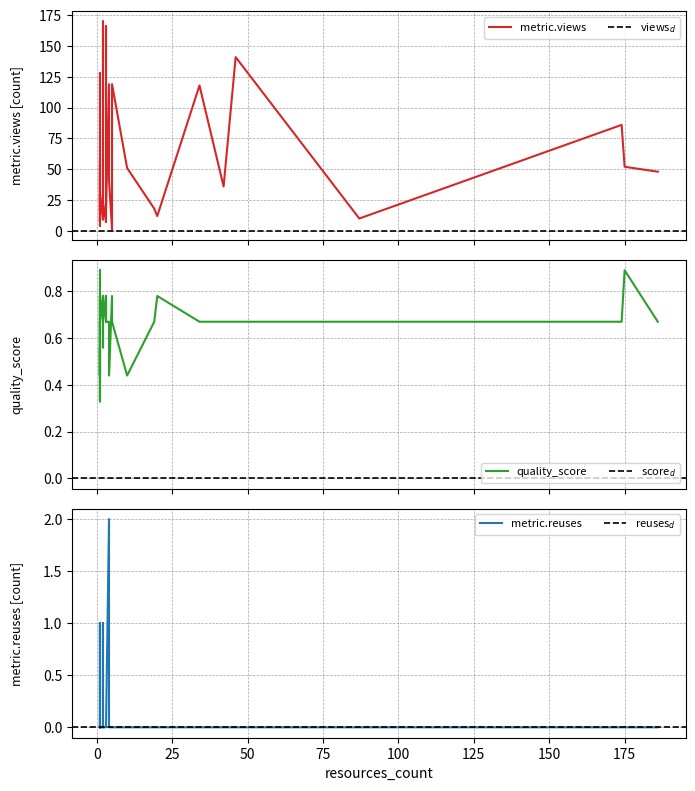

True or false: quality_score has more than 0 interior local peaks.

True